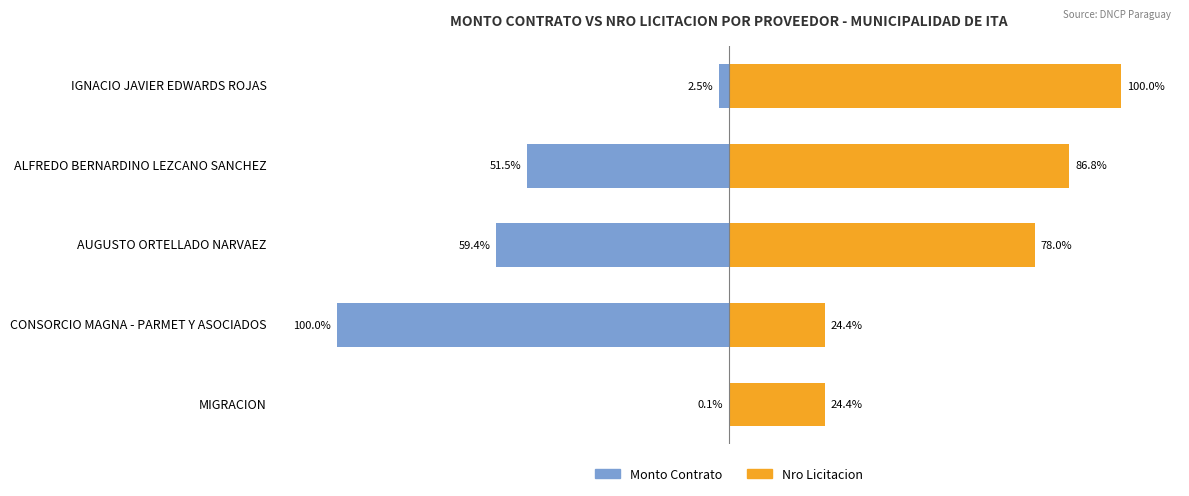

Are the bars horizontal?

Yes